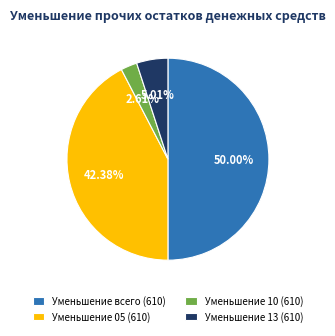

Do Уменьшение 13 (610) and Уменьшение всего (610) together represent more than half of the pie?

Yes